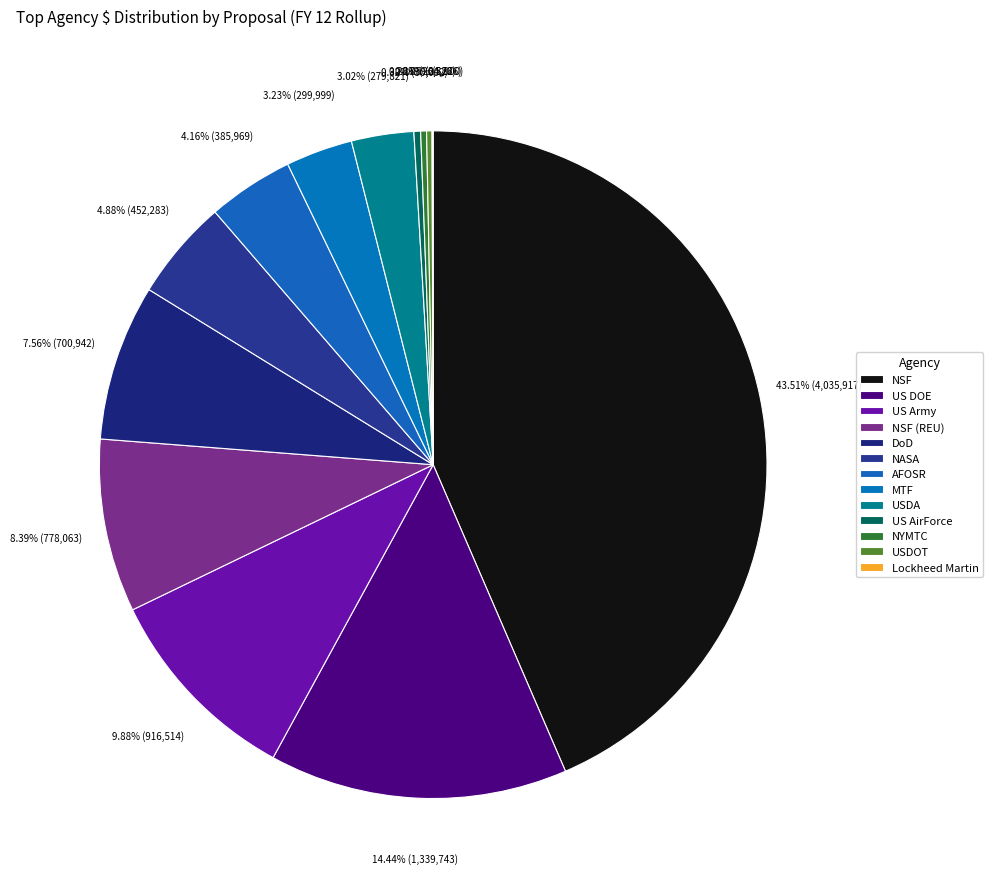

What is the change in value from US Army to AFOSR?

-530545